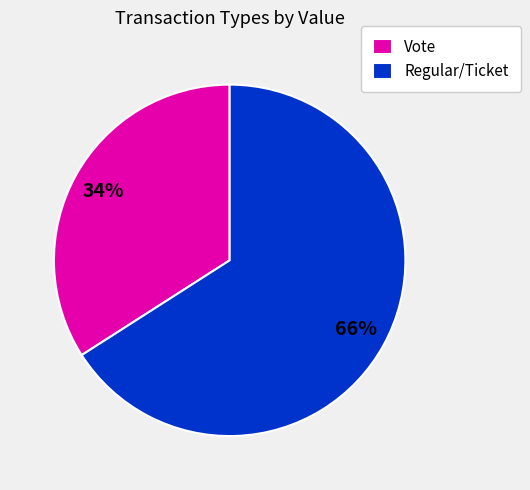

To the nearest percent, what is the combined percentage of Vote and Regular/Ticket?

100%